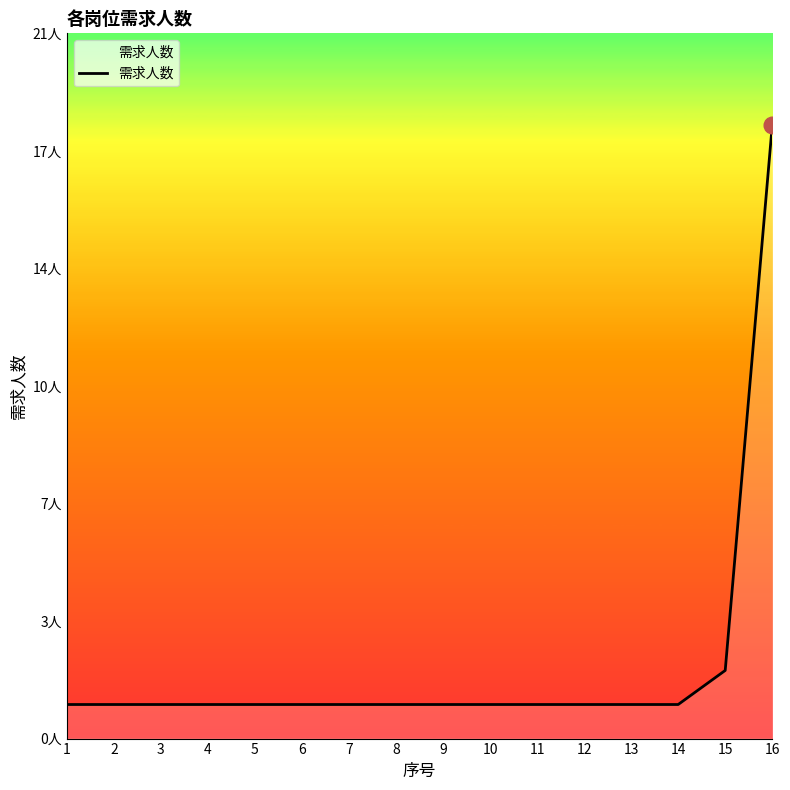

Does the chart display data point markers on the line(s)?

No